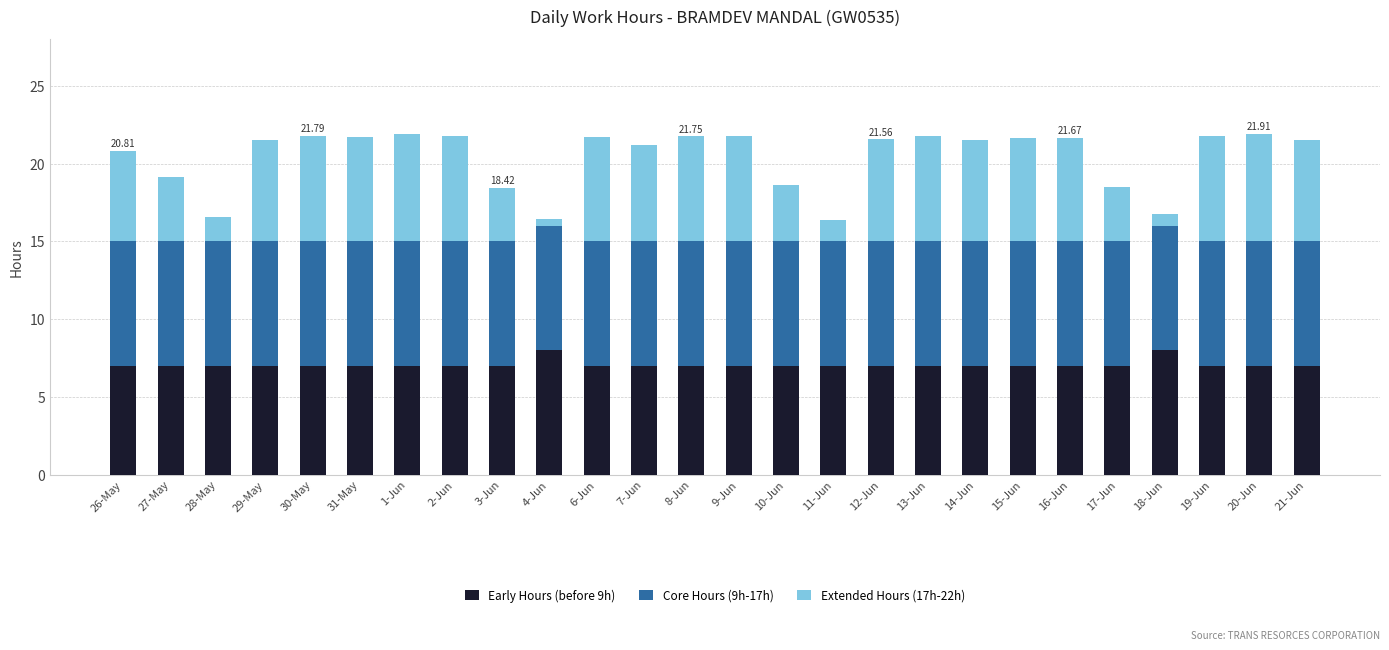

How many bars are there in total?

26